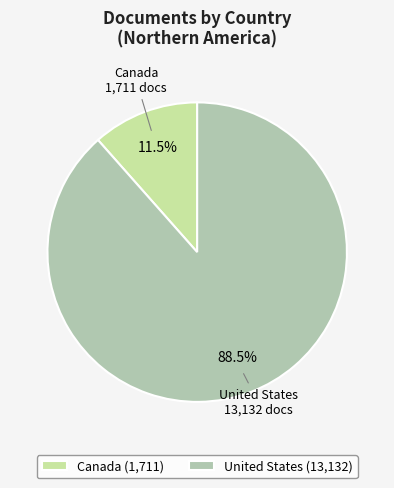

How many slices are in this pie chart?

2